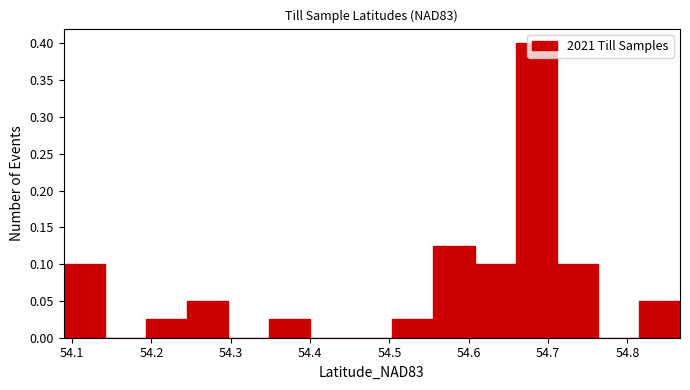

Reading left to right, list every bar in this chart as the range it spans on the x-axis followed by its height. Neither the bar edges nor the heights are printed on the chart, so give them approximately, as read against the axes.

54.09 to 54.14: 0.100
54.14 to 54.19: 0
54.19 to 54.24: 0.025
54.24 to 54.30: 0.050
54.30 to 54.35: 0
54.35 to 54.40: 0.025
54.40 to 54.45: 0
54.45 to 54.50: 0
54.50 to 54.56: 0.025
54.56 to 54.61: 0.125
54.61 to 54.66: 0.100
54.66 to 54.71: 0.400
54.71 to 54.76: 0.100
54.76 to 54.81: 0
54.81 to 54.87: 0.050